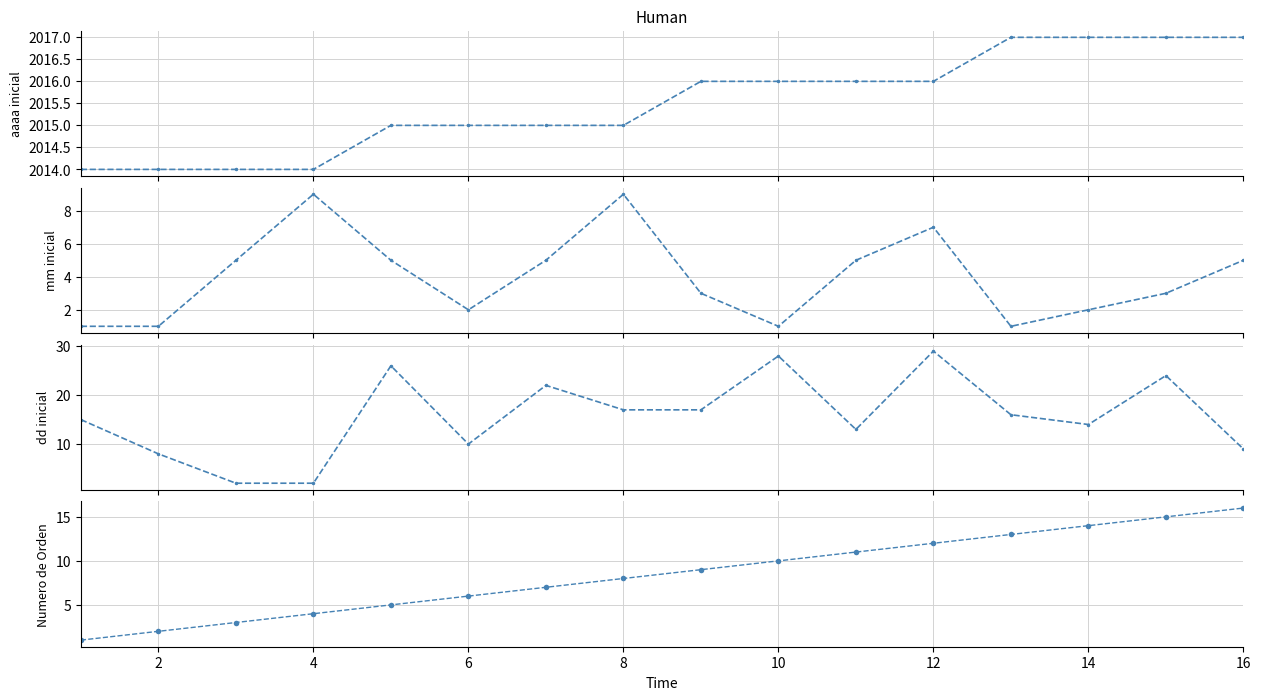

How many values in the dd_inicial series exceed 16?

7